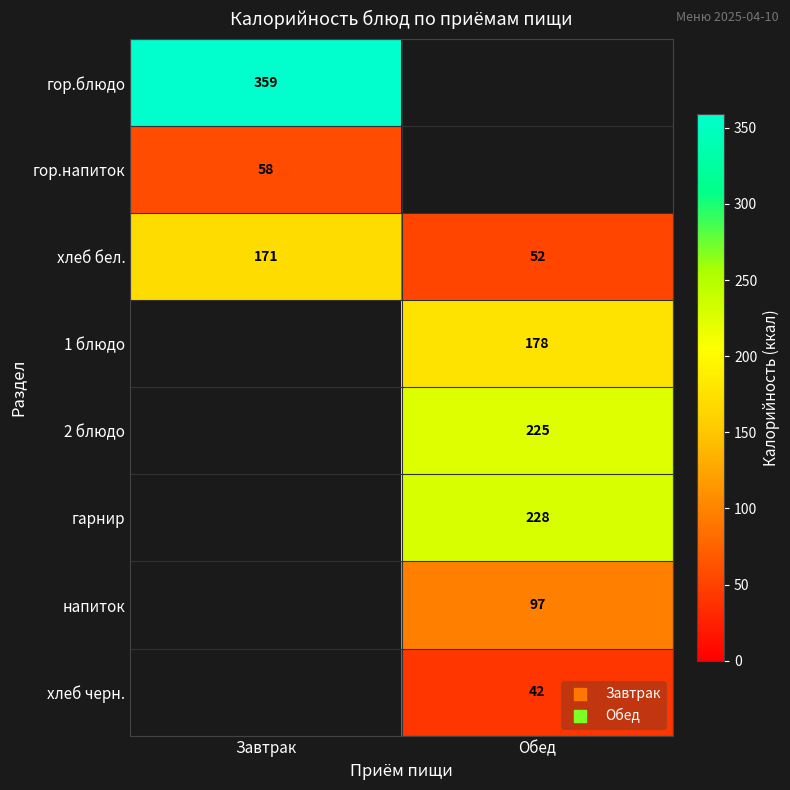

Is the value of хлеб бел. at Завтрак greater than the value of 2 блюдо at Обед?

No